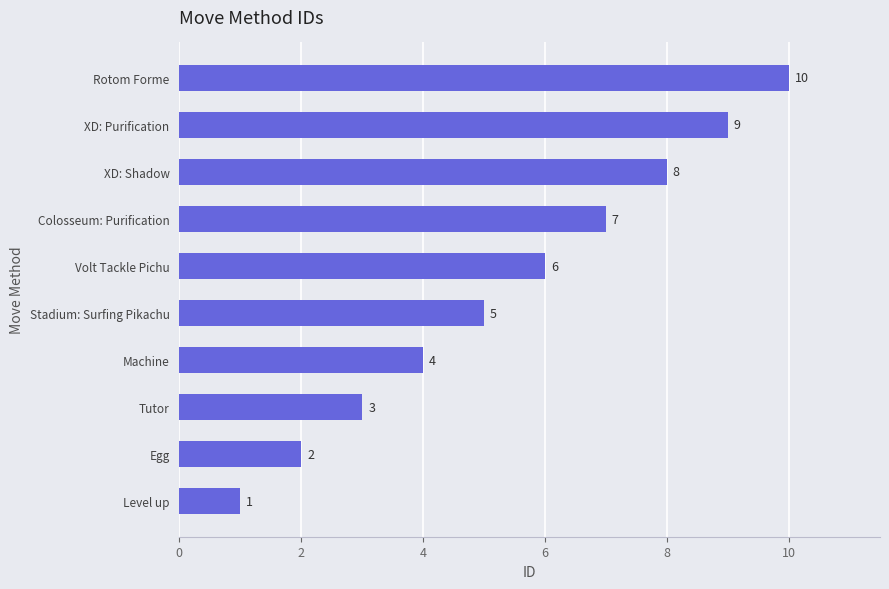

At which category does the chart reach its minimum across all series?

Level up